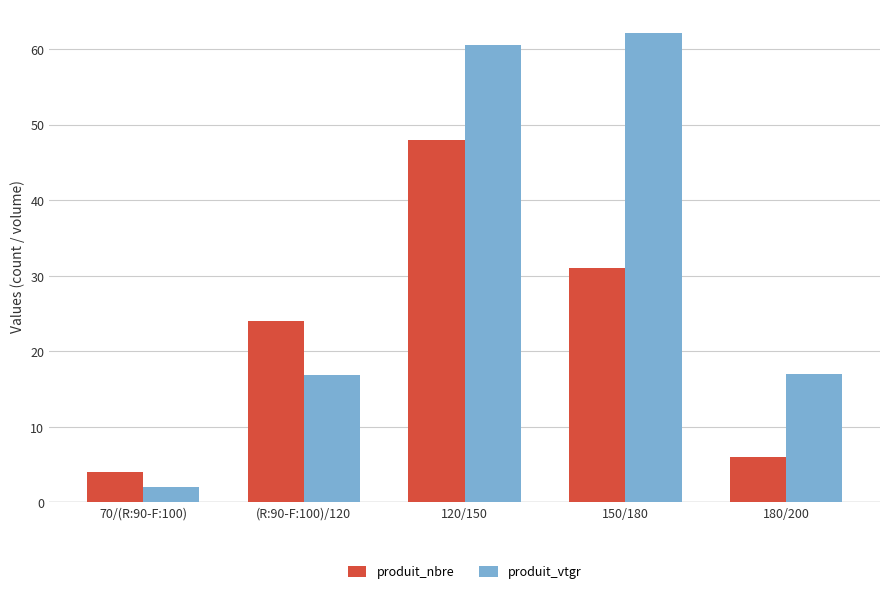

Which series changed the most between 70/(R:90-F:100) and 180/200?

produit_vtgr